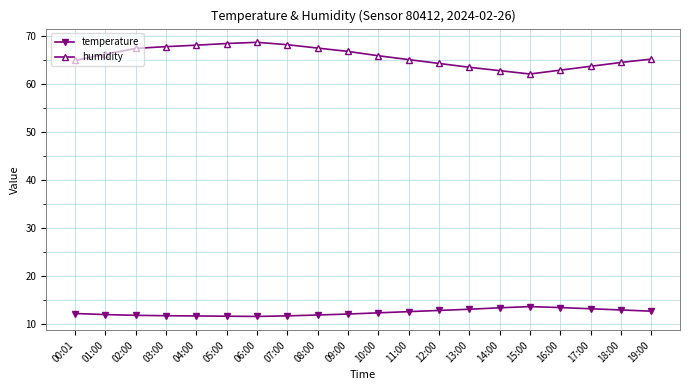

Which series has the widest spread of values?

humidity